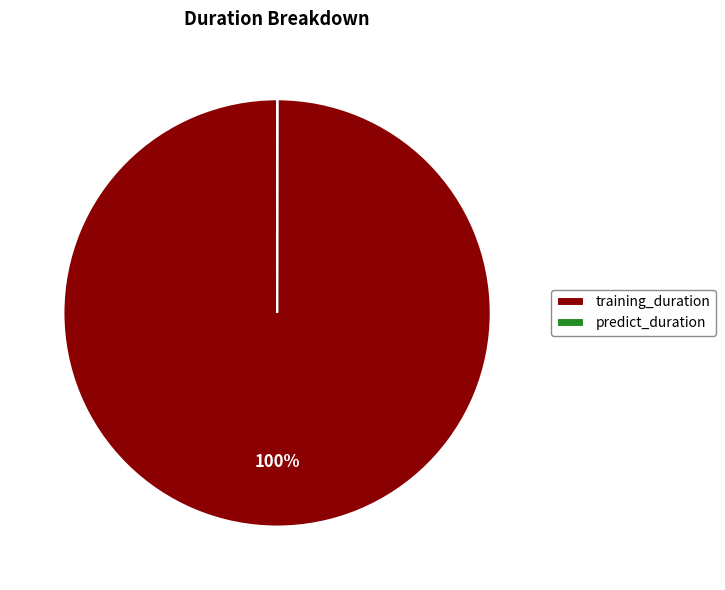

Which category has the biggest portion of the pie?

training_duration